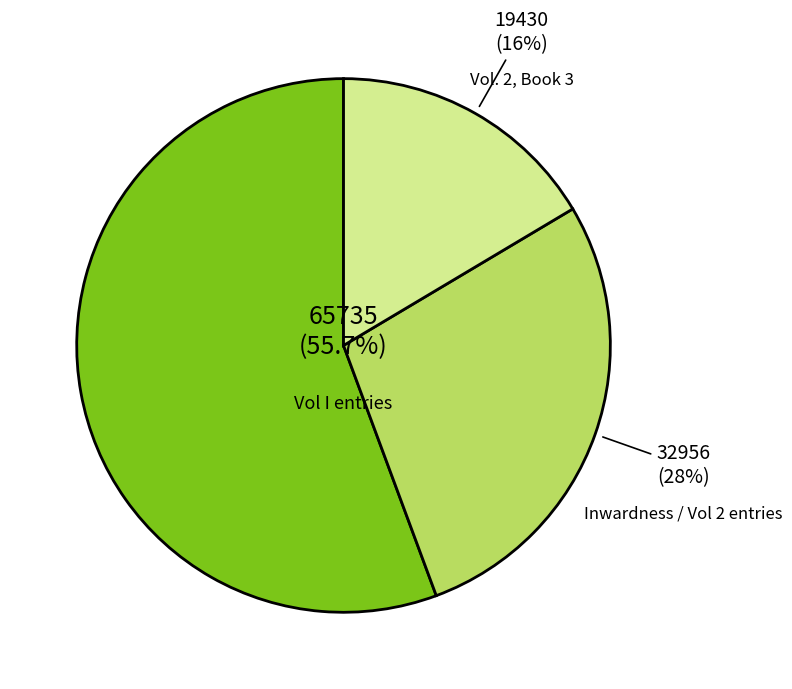

How many segments does this pie chart have?

3